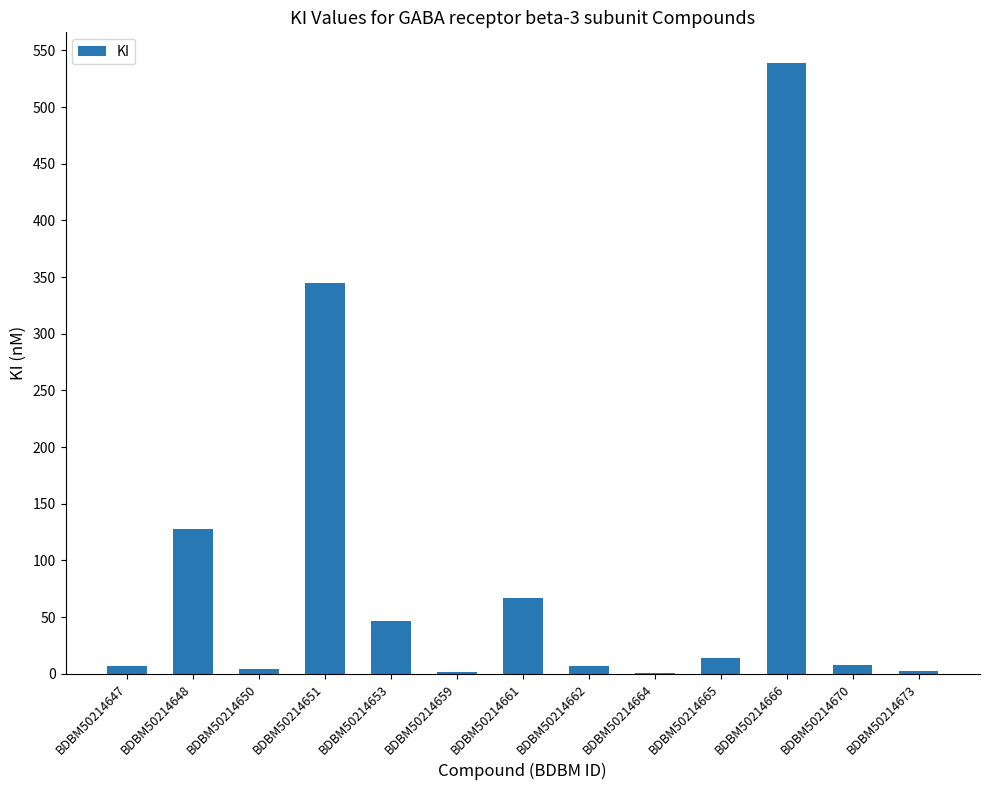

At which label is the value closest to 269?

BDBM50214651